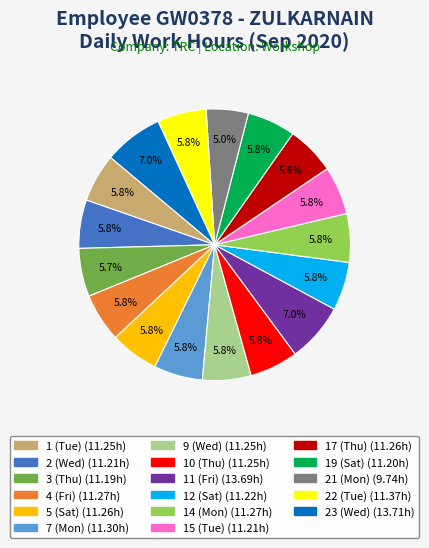

Is the sum of 23 (Wed) and 15 (Tue) greater than half?

No